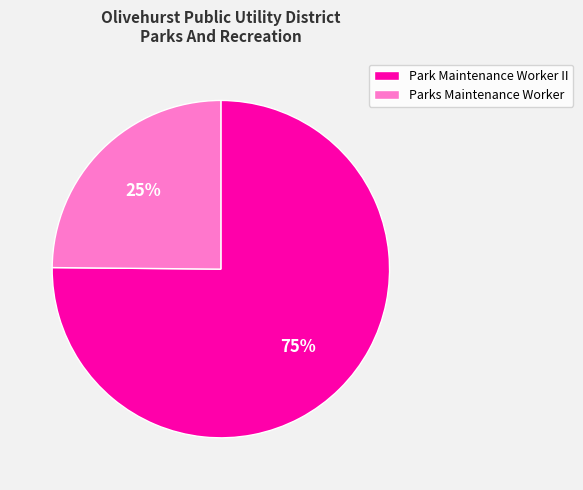

Which category has the smallest portion of the pie?

Parks Maintenance Worker